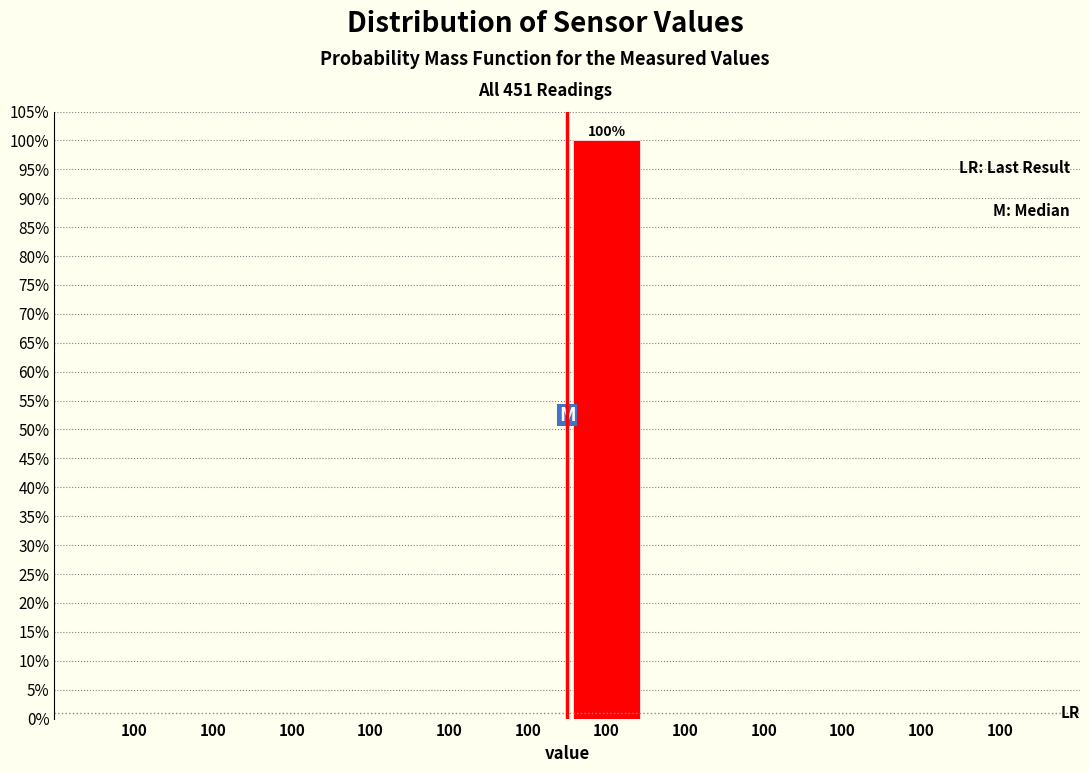

Are the bars horizontal?

No